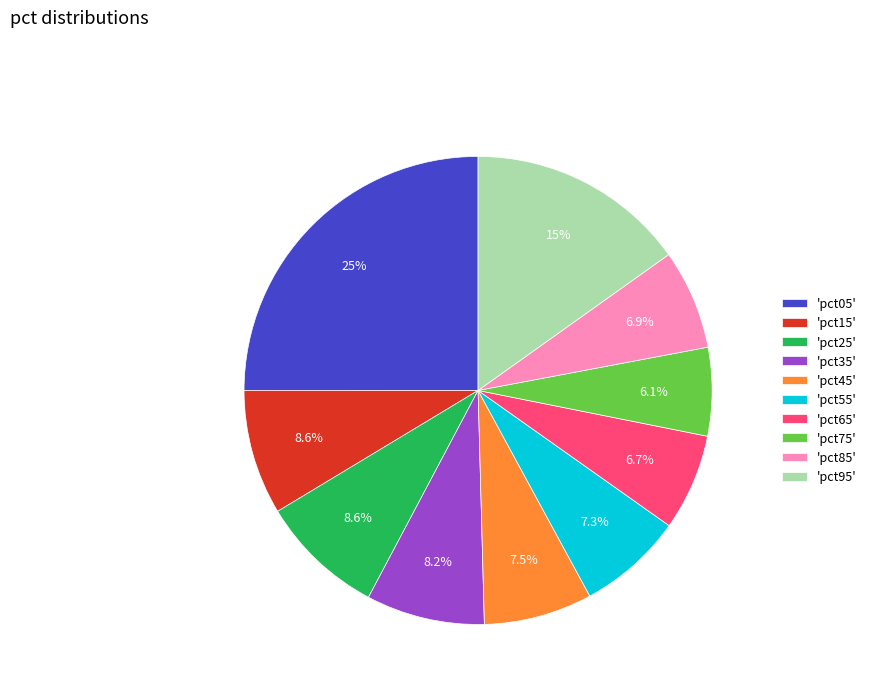

Is 'pct75' the majority of the pie?

No